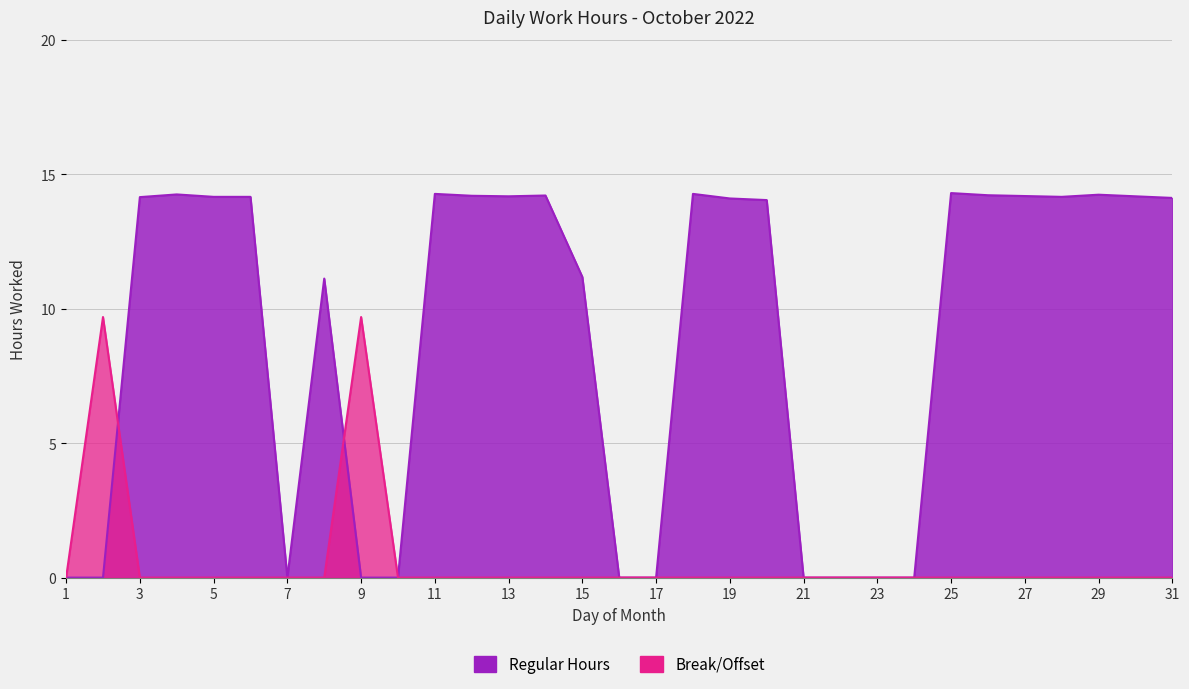

How many lines are shown in the chart?

2